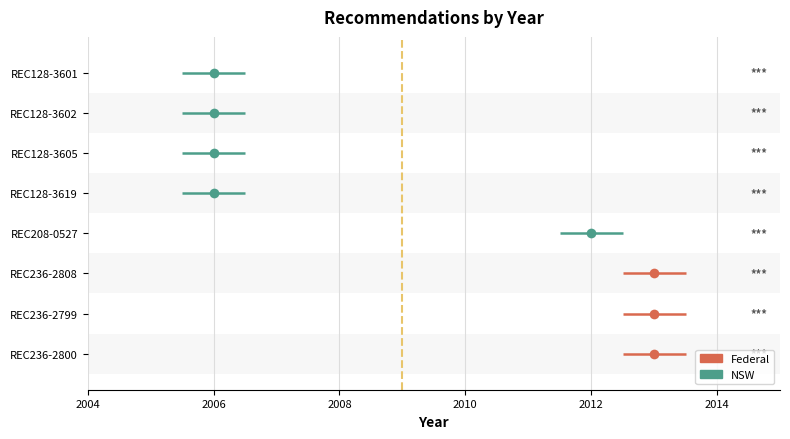

How many bars are there in total?

8